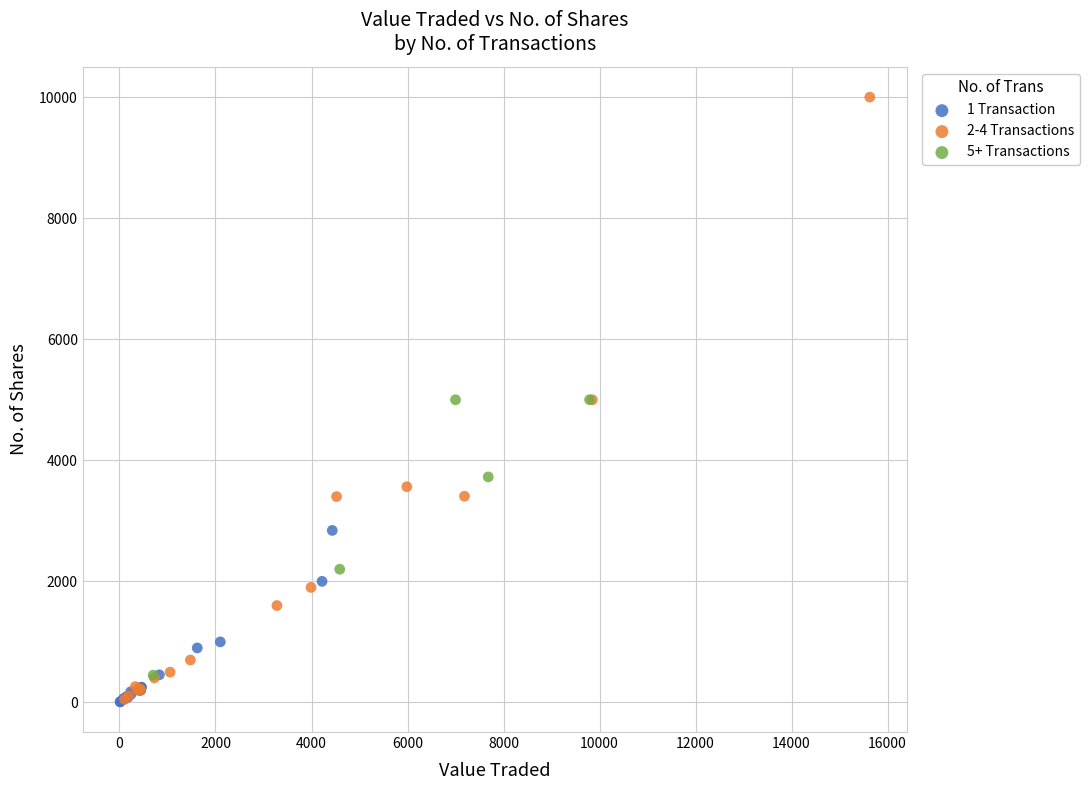

Which series has the largest Y range (max minus min)?

2-4 Transactions